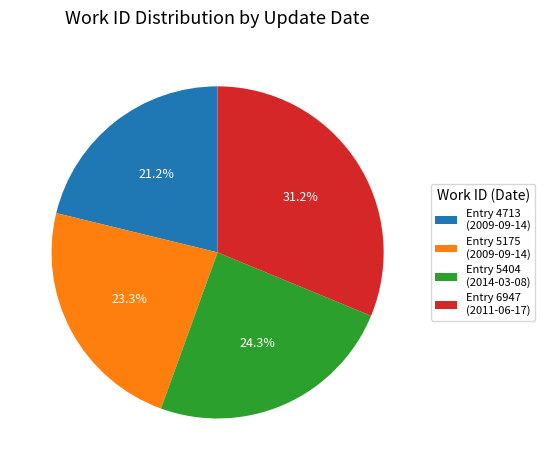

Which has a higher value, Entry 5404 (2014-03-08) or Entry 5175 (2009-09-14)?

Entry 5404 (2014-03-08)